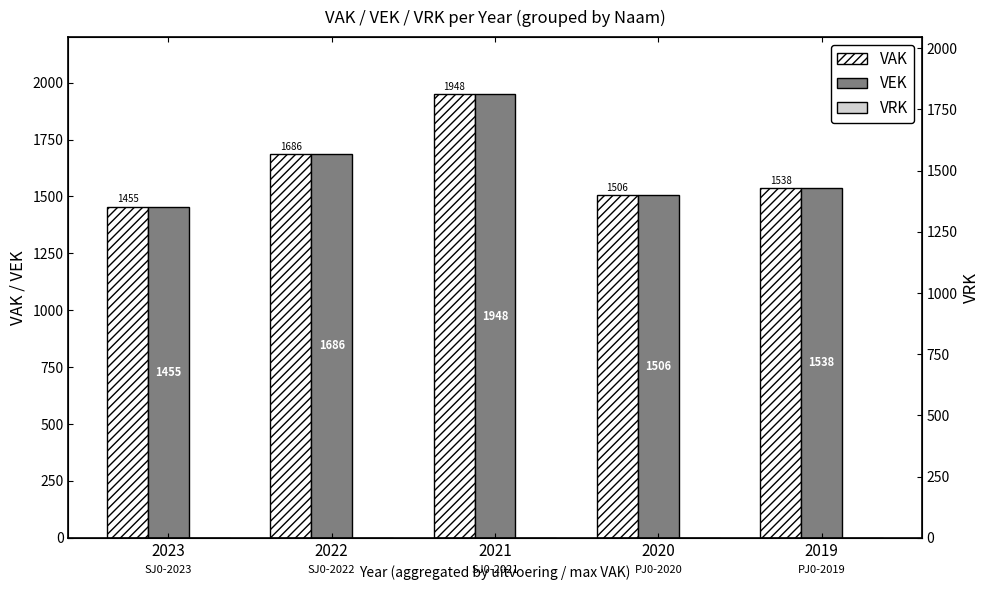

Read the VEK value at 2020, to the nearest 10.

1510